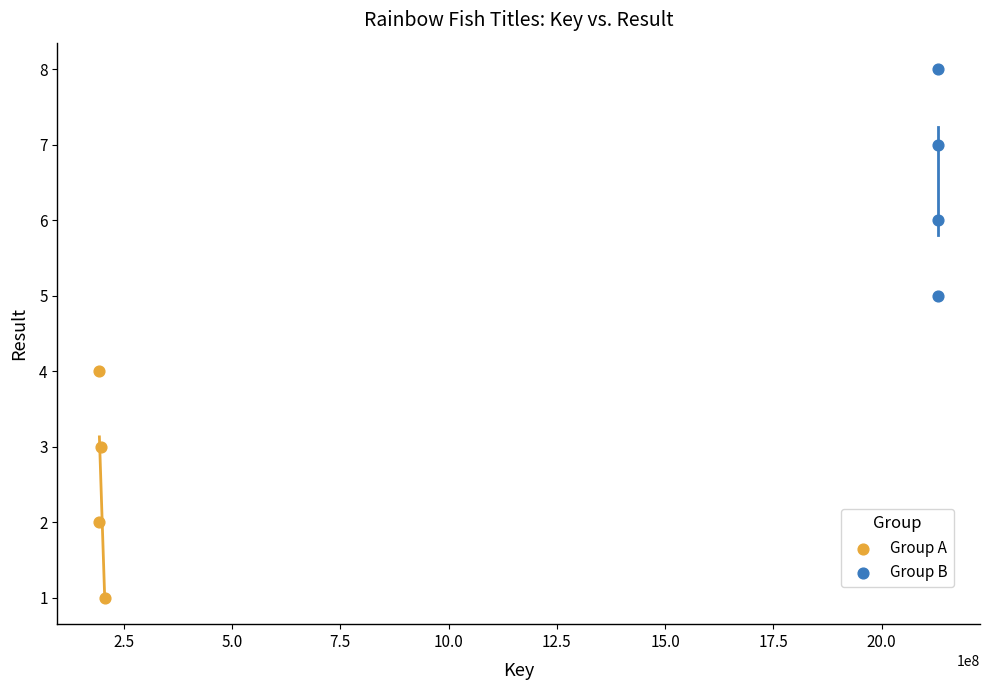

Which series reaches the minimum Y coordinate?

Group A